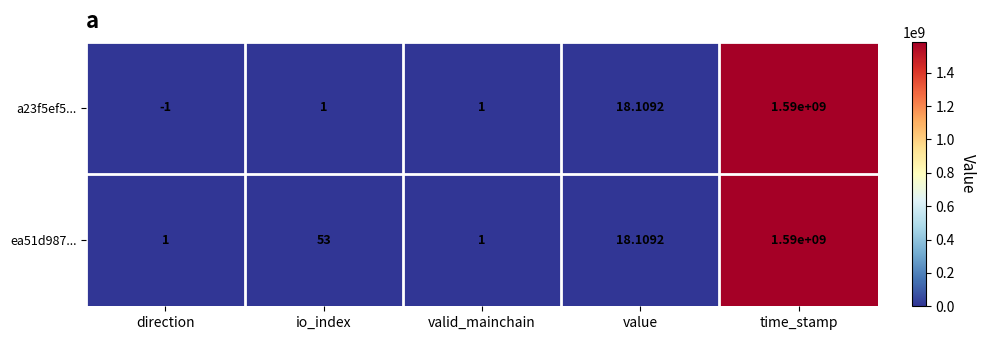

Which series has the largest total across all categories?

ea51d987...